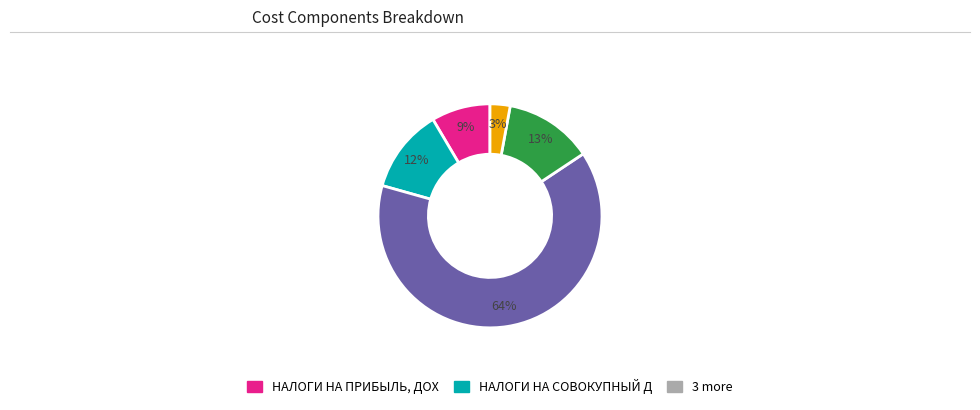

Is there any slice that represents more than half of the pie?

Yes